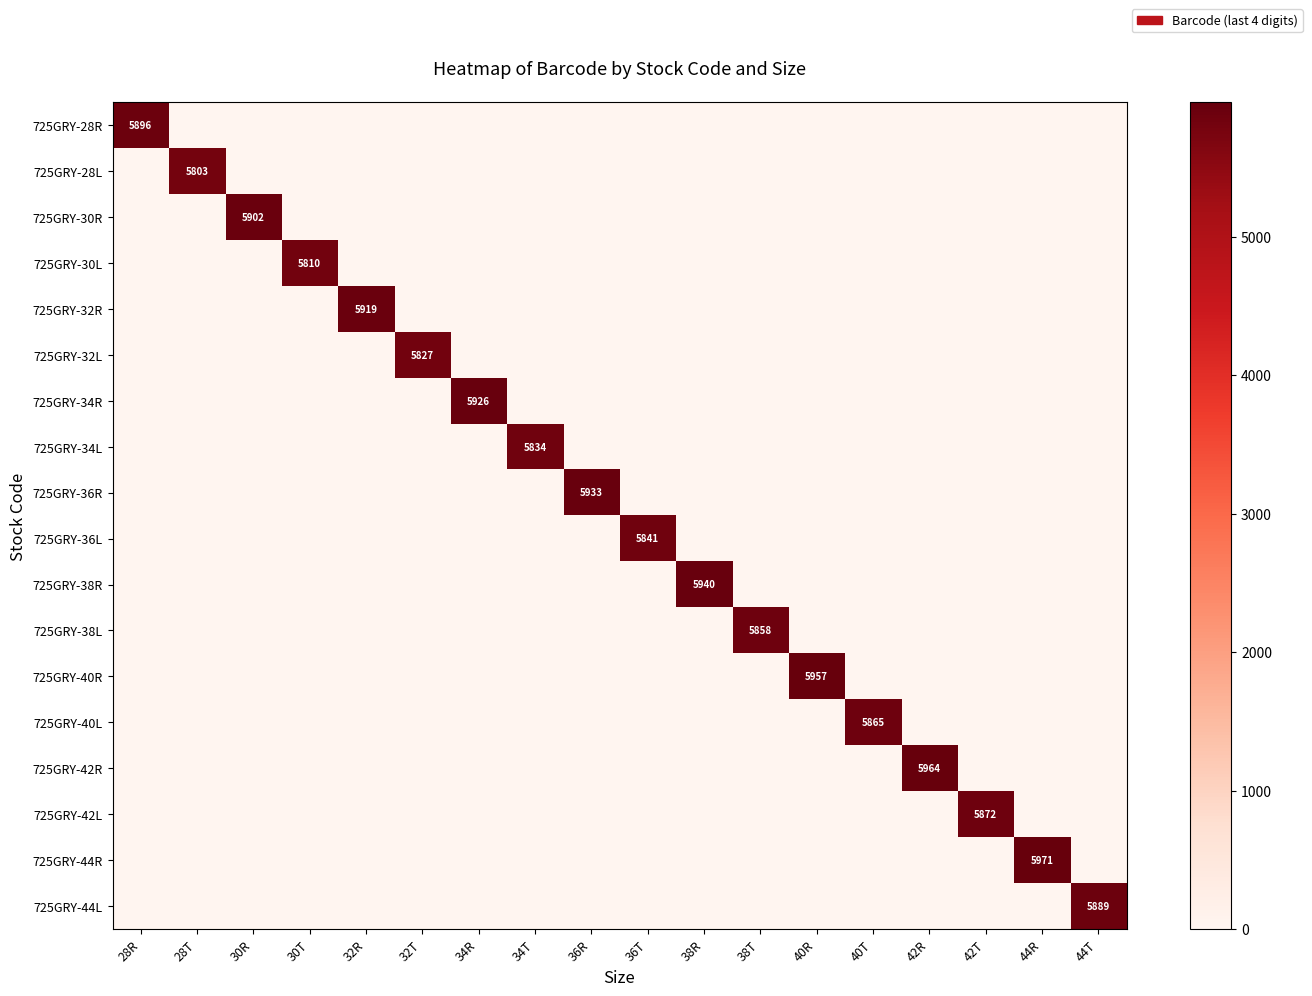

At which category does the chart reach its minimum across all series?

28T